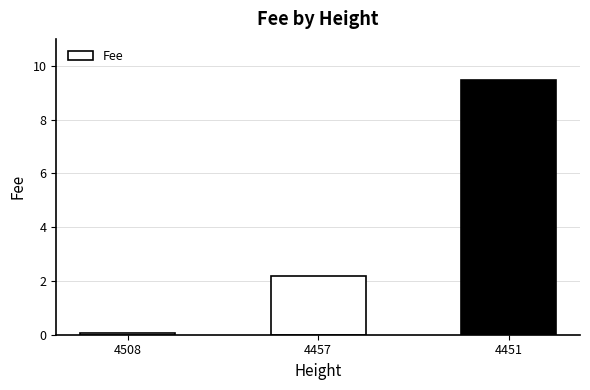

How many bars are there in total?

3